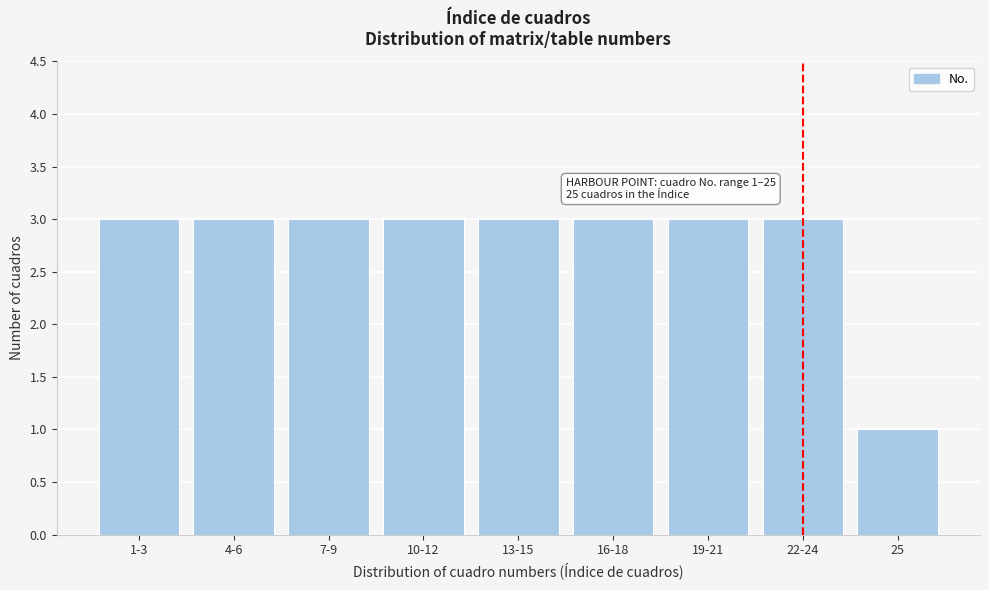

Reading left to right, what are all the values shown in this chart?

3	3	3	3	3	3	3	3	1